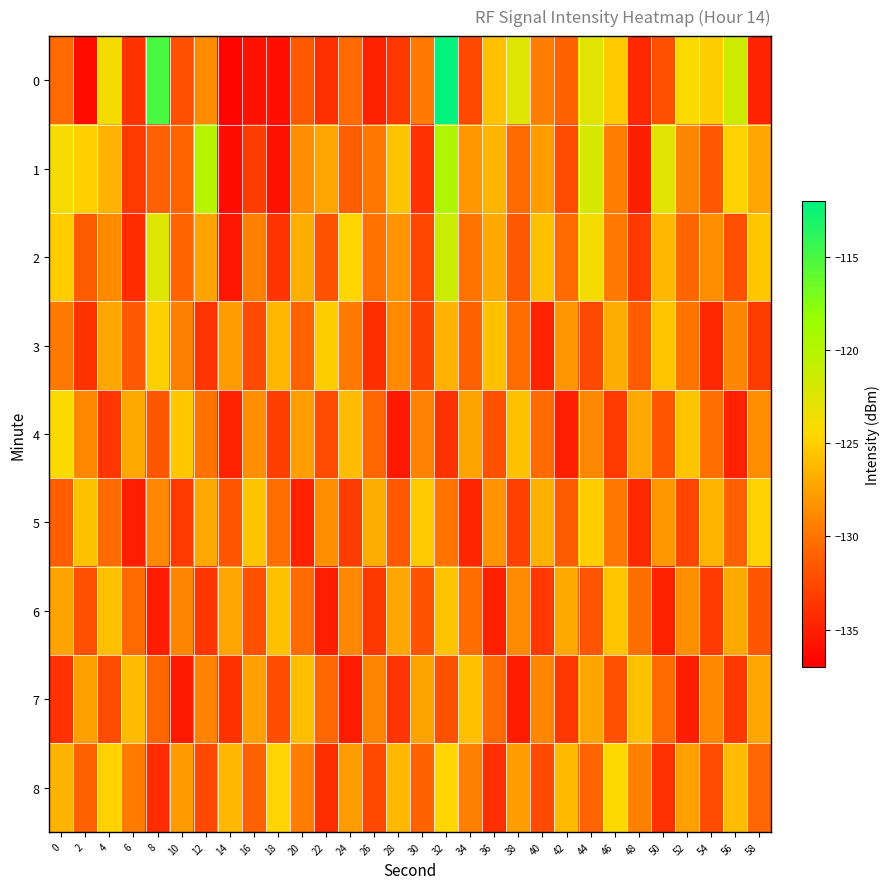

What is the spread (max minus min) of values at 28?

9.8